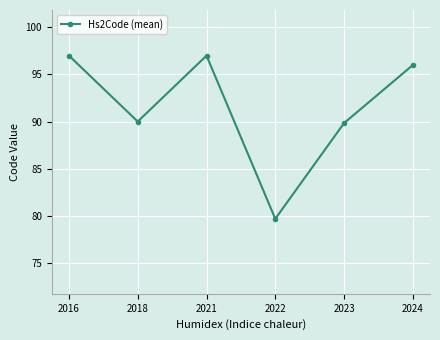

What is the change in value from 2016 to 2022?

-17.3